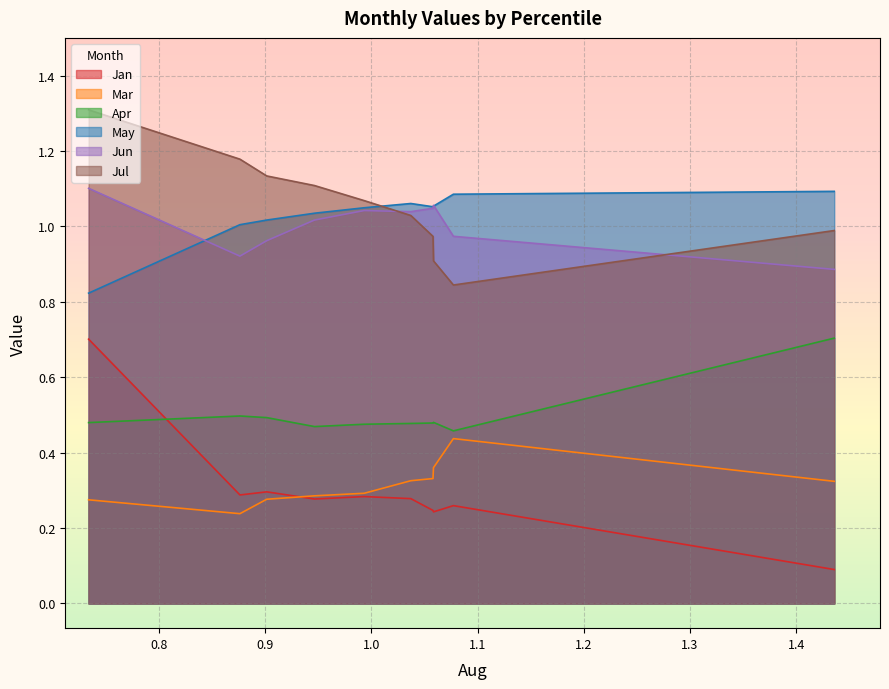

Which series changed the most between pct05 and pct35?

Jan